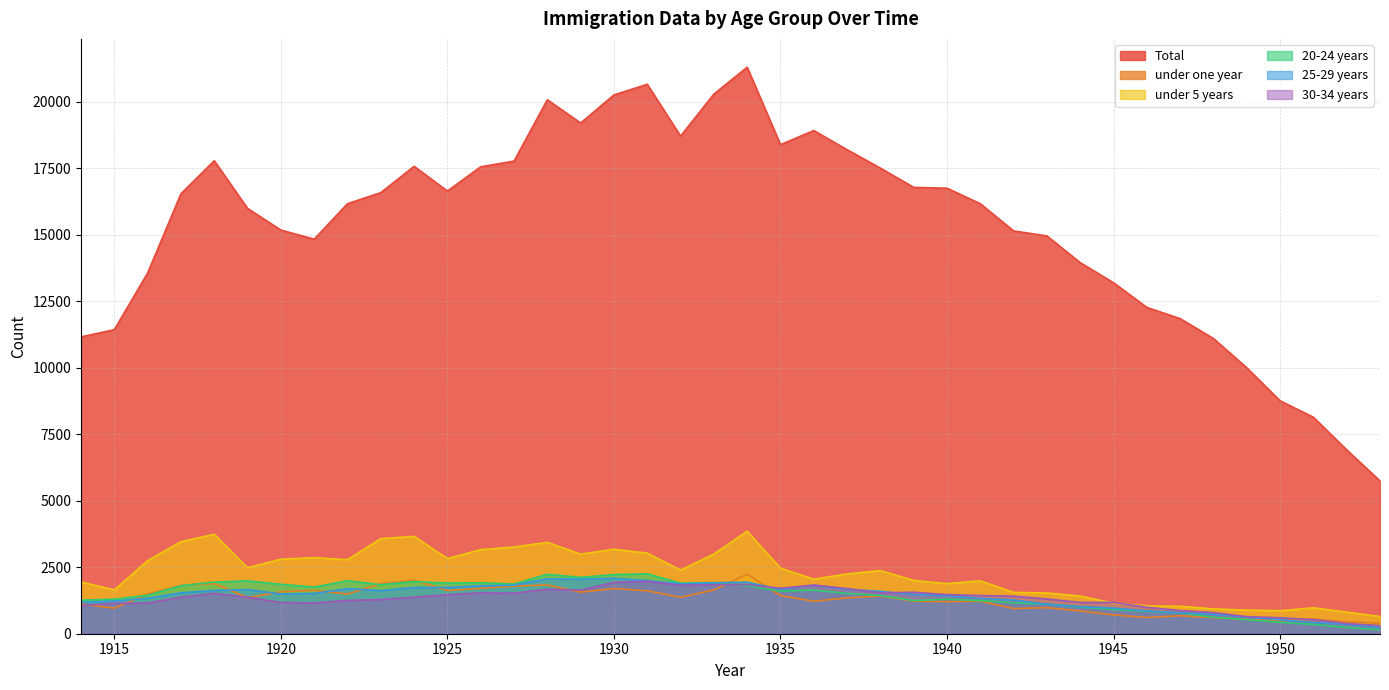

The 30-34 years series shows 157.2 at 1952. True or false?

False